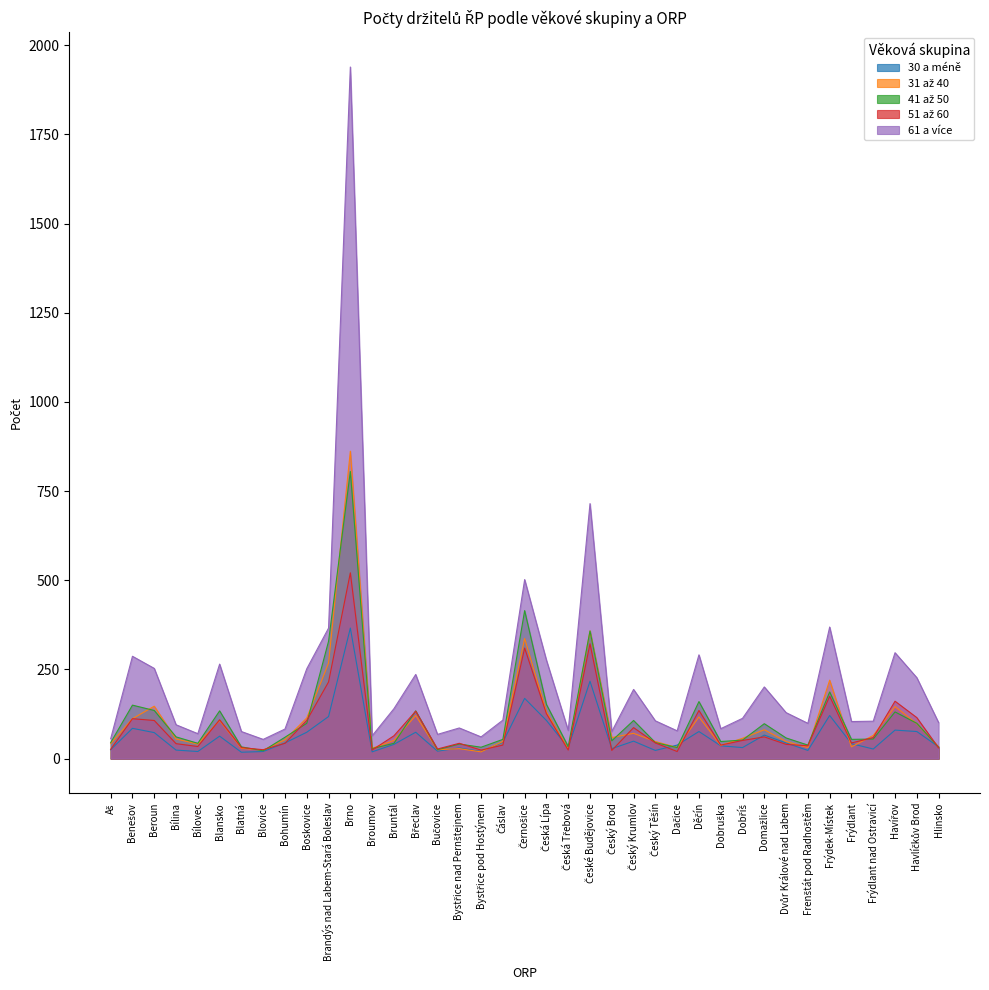

At which category is the sum across all series the highest?

Brno